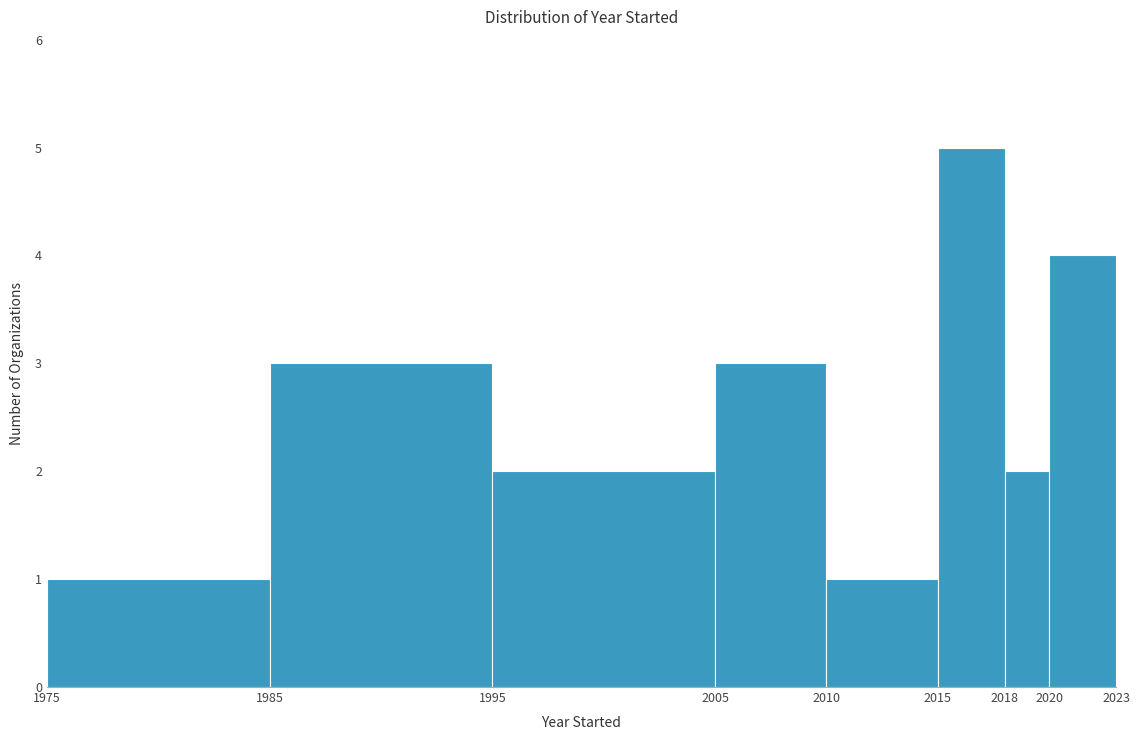

Reading left to right, list every bar in this chart as the range it spans on the x-axis followed by its height. The values are not printed on the chart, so give them approximately, as read against the axis.

1975 to 1985: 1
1985 to 1995: 3
1995 to 2005: 2
2005 to 2010: 3
2010 to 2015: 1
2015 to 2018: 5
2018 to 2020: 2
2020 to 2023: 4